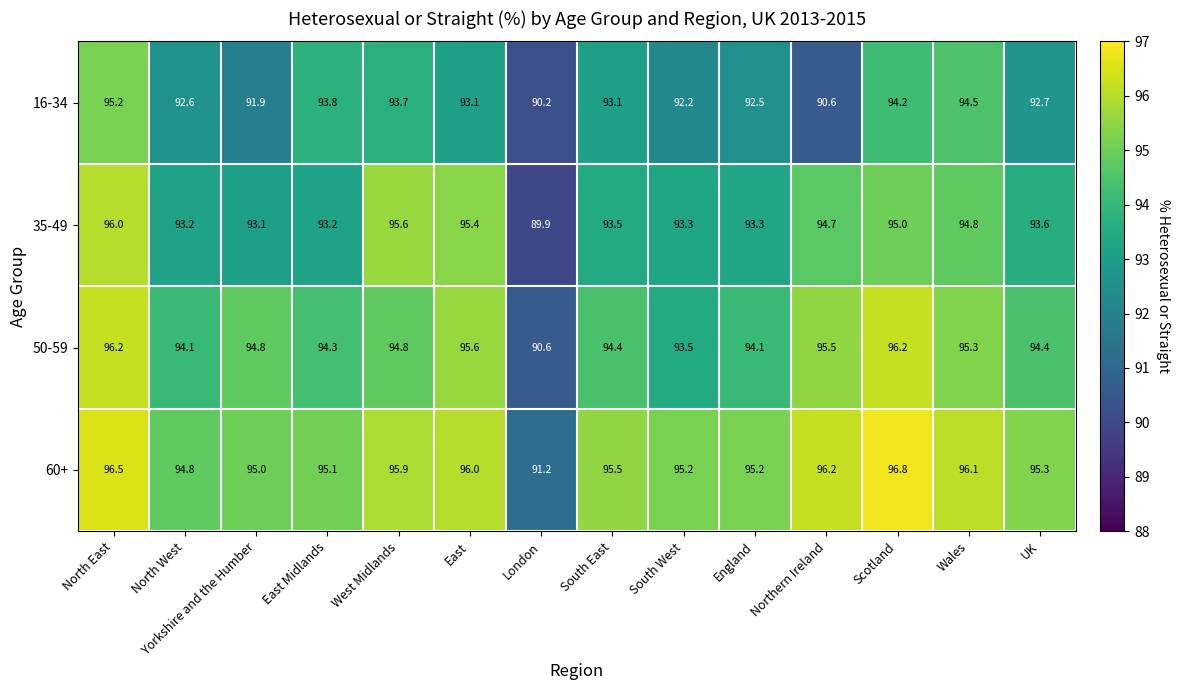

Which series has the largest total across all categories?

60+